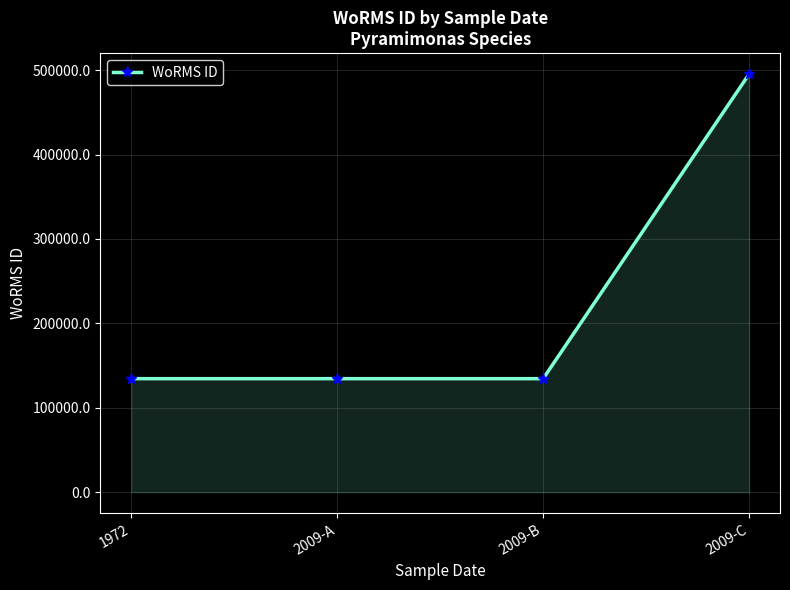

What is the smallest value displayed?

134529